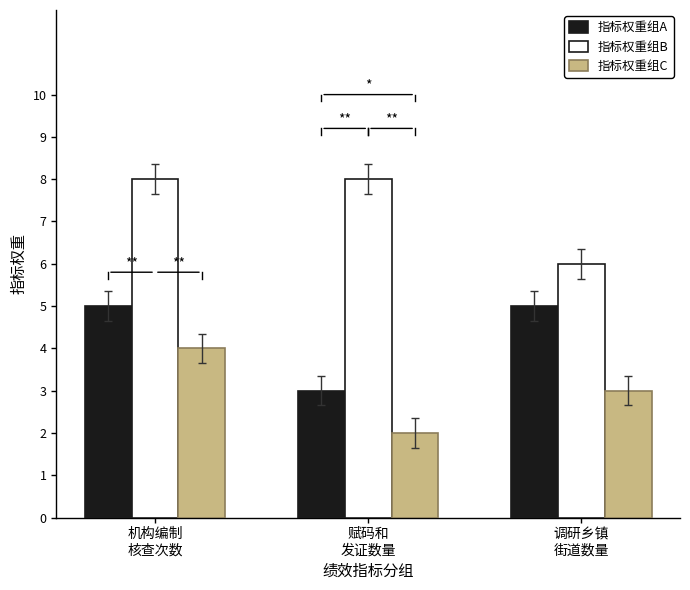

What is the approximate value of 指标权重组C at 机构编制
核查次数?

4